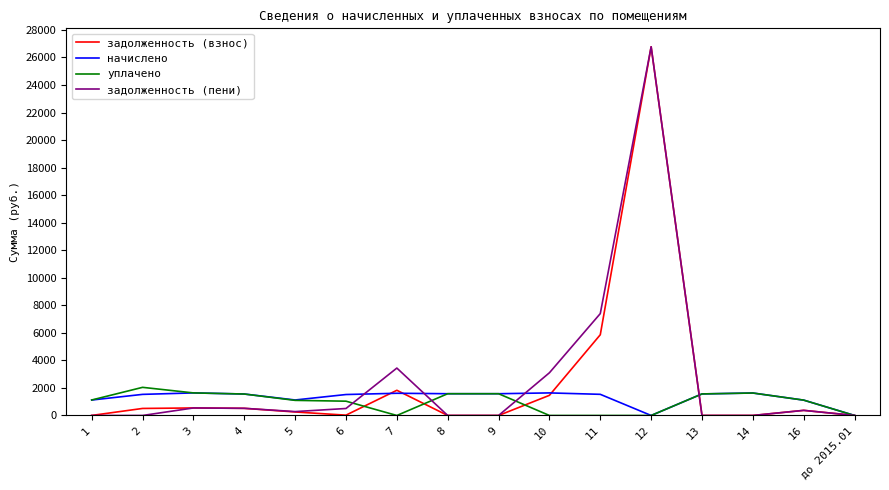

Between 11 and 12, which series saw the biggest shift?

задолженность (взнос)